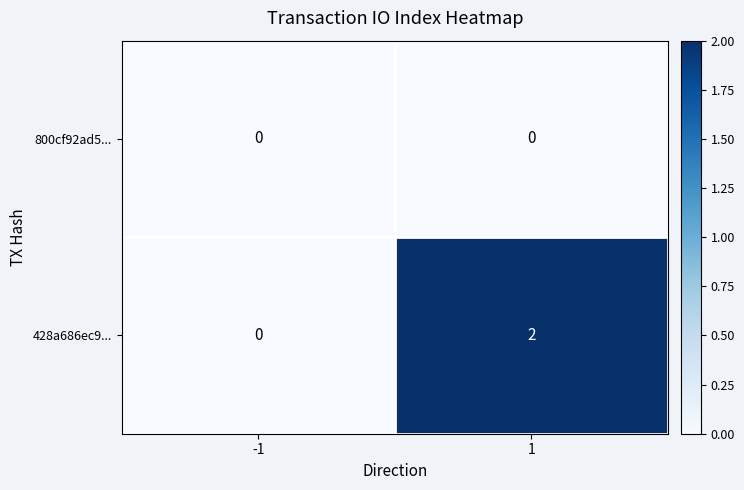

How many series are shown in this chart?

2